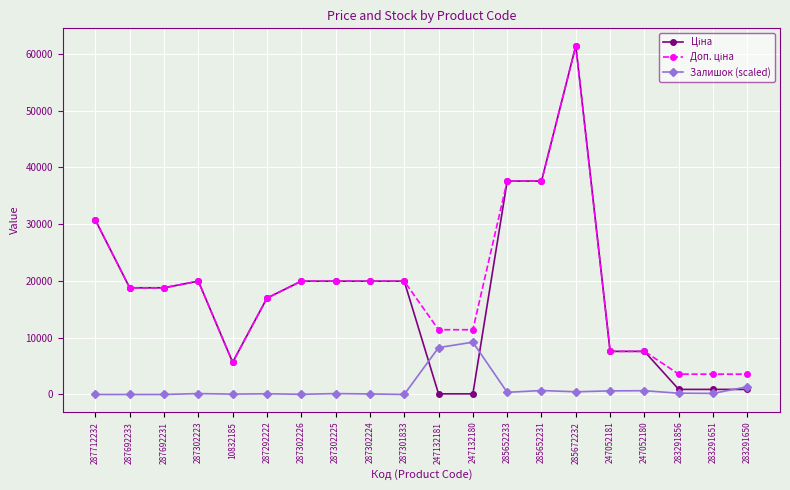

At which category does the chart reach its peak across all series?

285672232